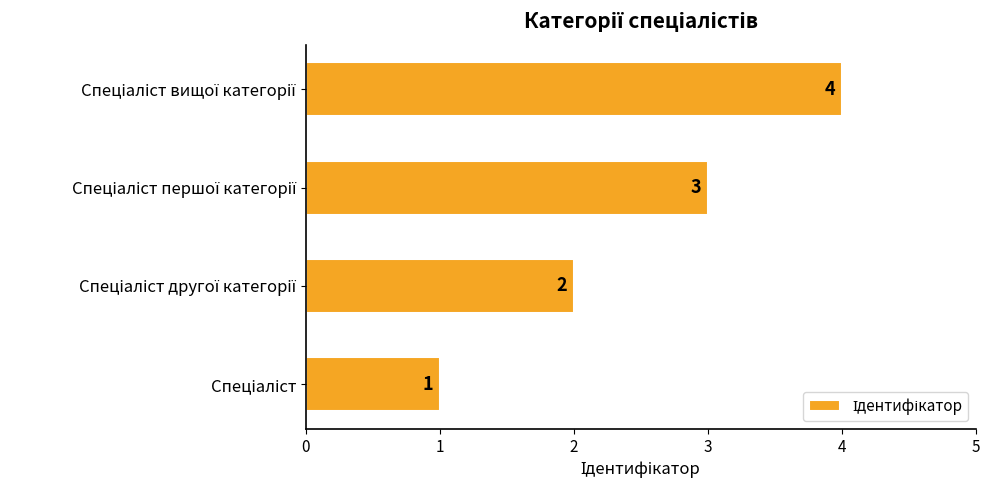

What is the difference between the maximum and minimum values?

3